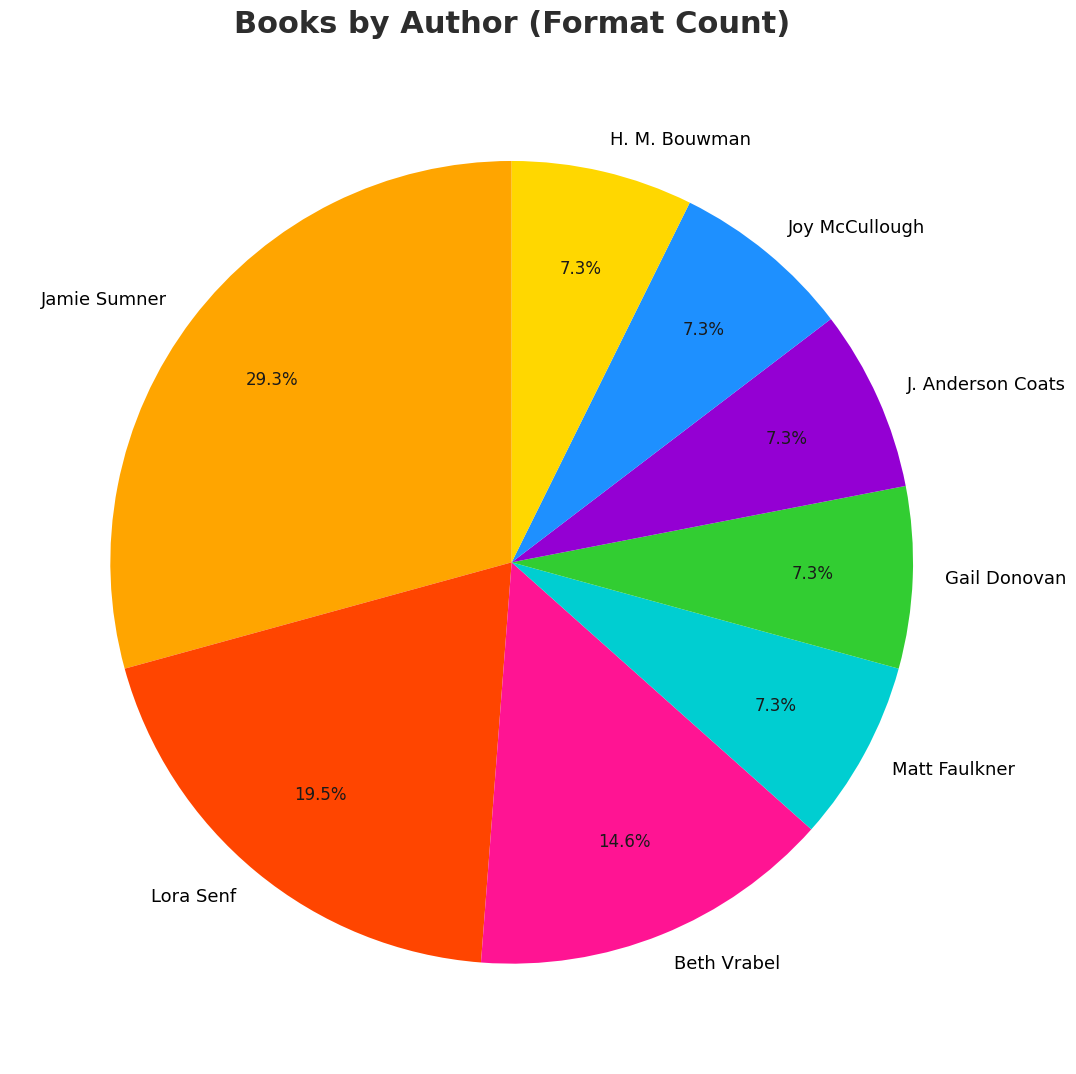

What percentage do Gail Donovan and J. Anderson Coats together represent?

14.6%